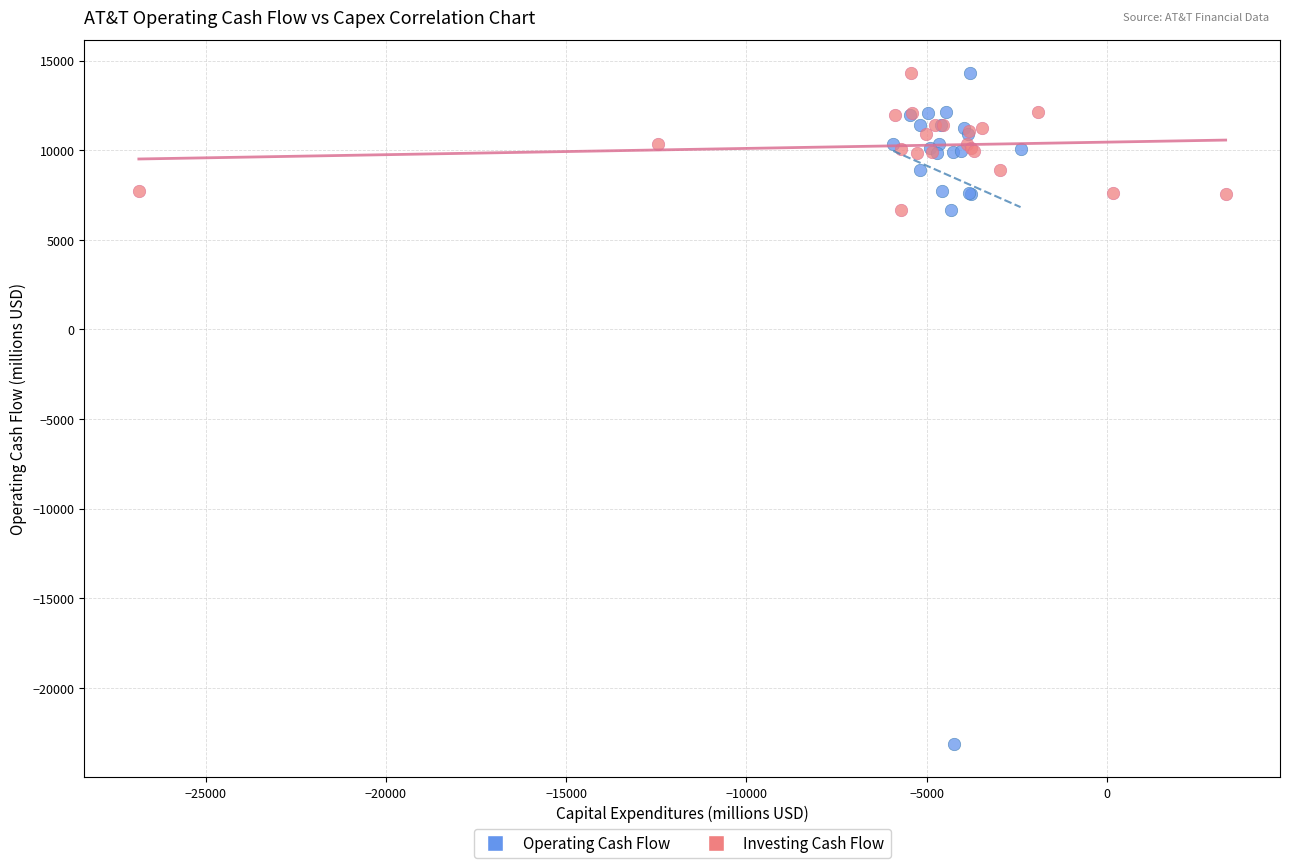

Which series contains the lowest Y value?

Operating Cash Flow